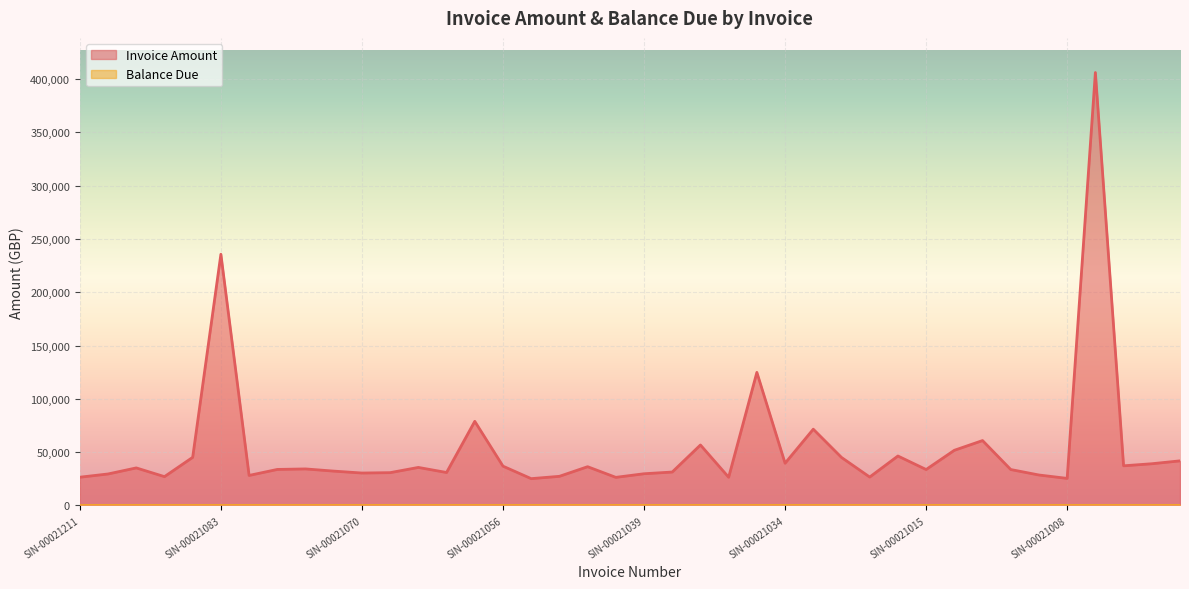

True or false: the data has more than 1 interior local peaks.

True